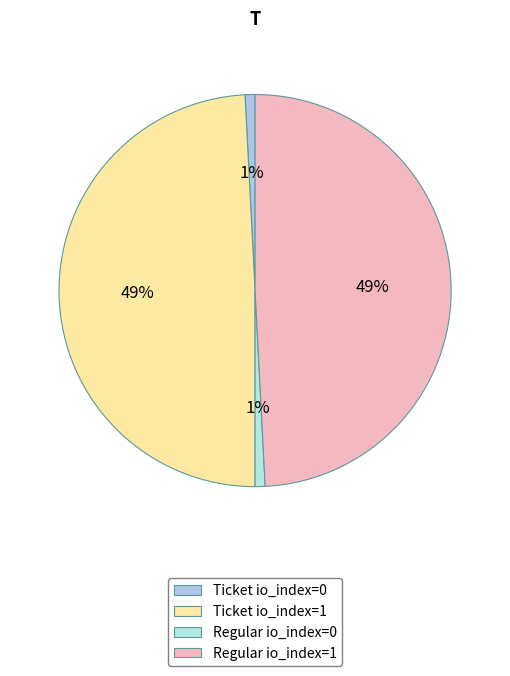

Which category has the biggest portion of the pie?

Ticket (io_index=1)